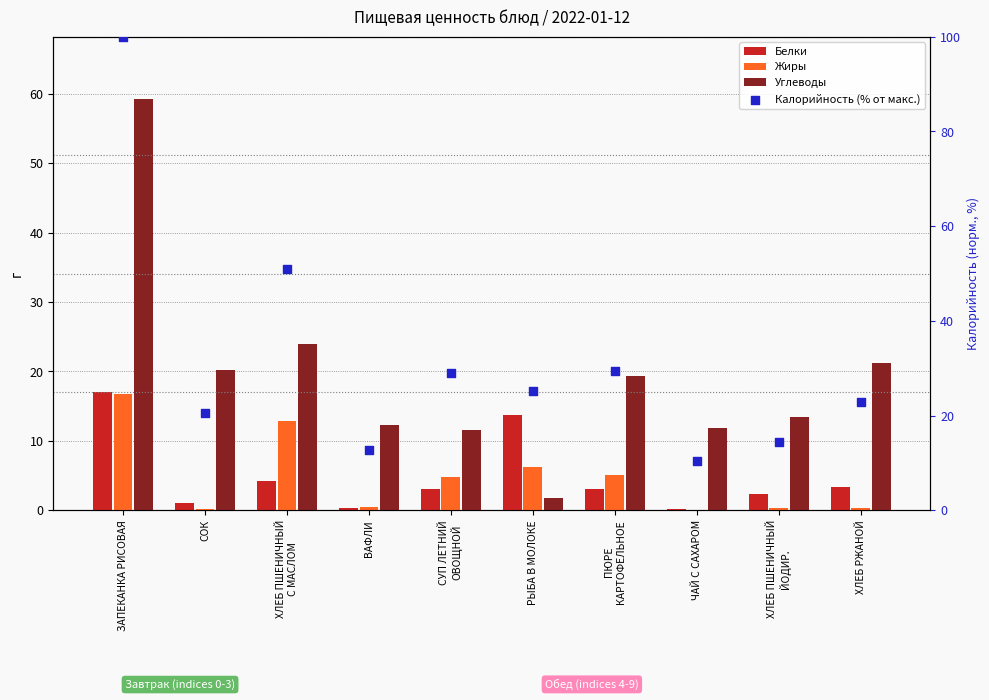

Which series has the largest total across all categories?

Калорийность (% от макс.)